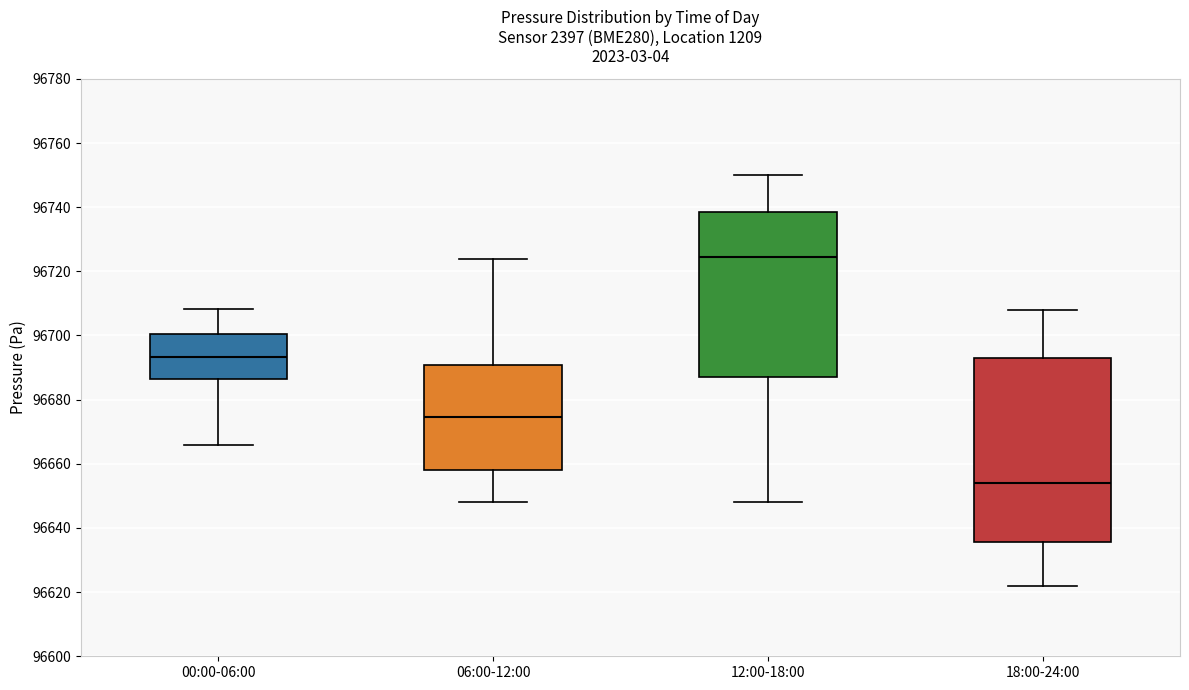

Where does the median line of the box for 06:00-12:00 sit on the y-axis? The values are not printed on the chart, so give them approximately, as read against the axis.

96674